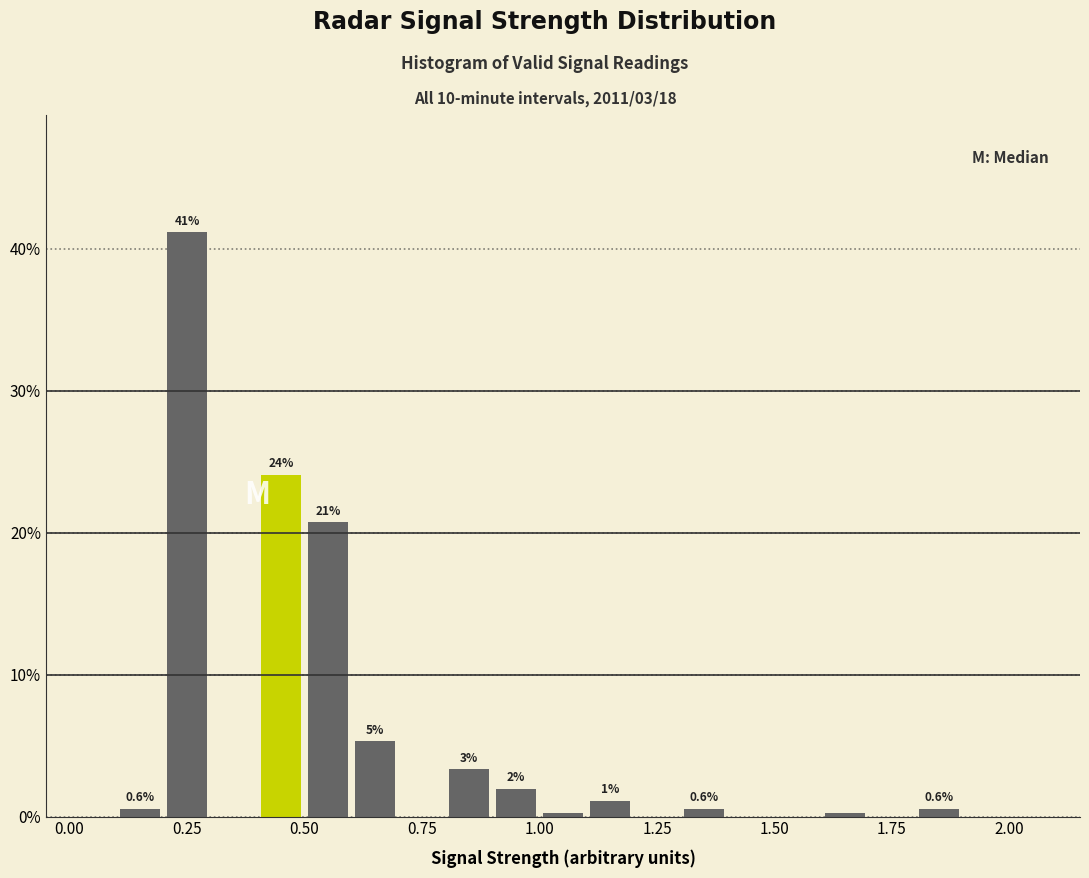

Around what value on the x-axis is the tallest bar? Give the approximate position of its centre, as read against the axis.

0.25